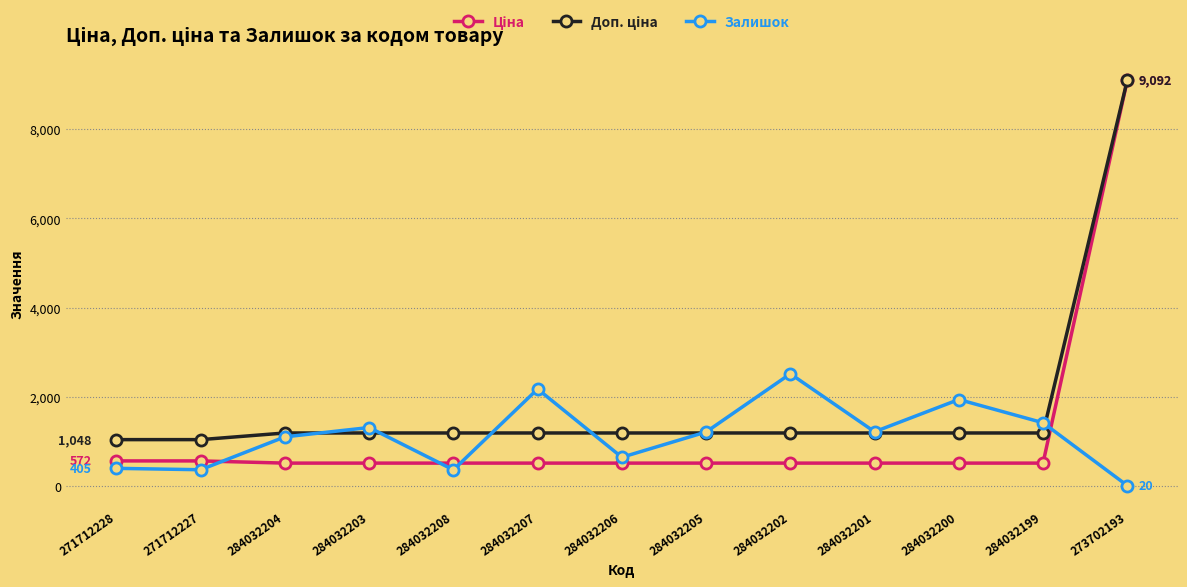

At which category does Залишок reach its first local peak?

284032203